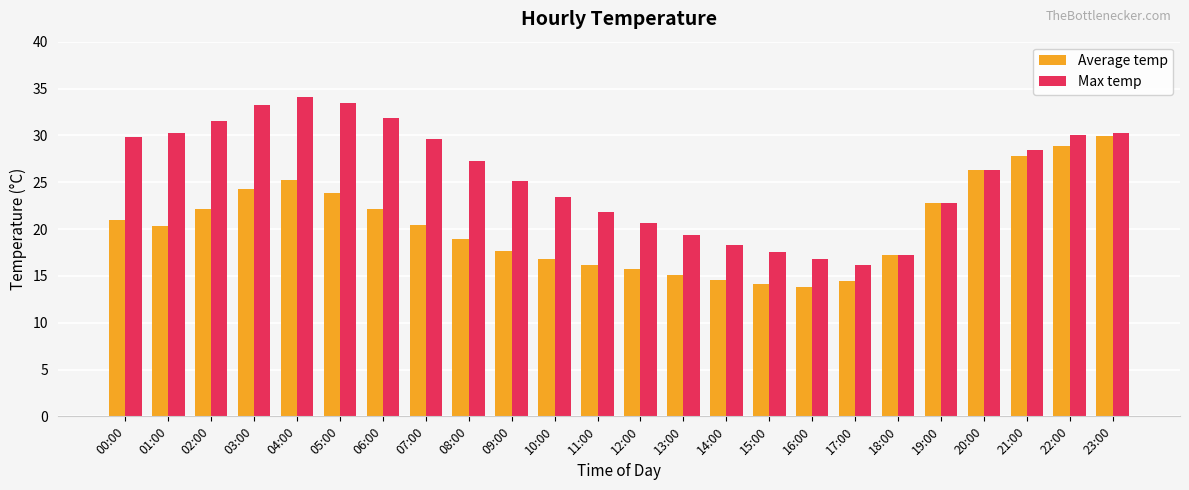

Rank the series by their maximum value, from highest to lowest.

Max temp, Average temp